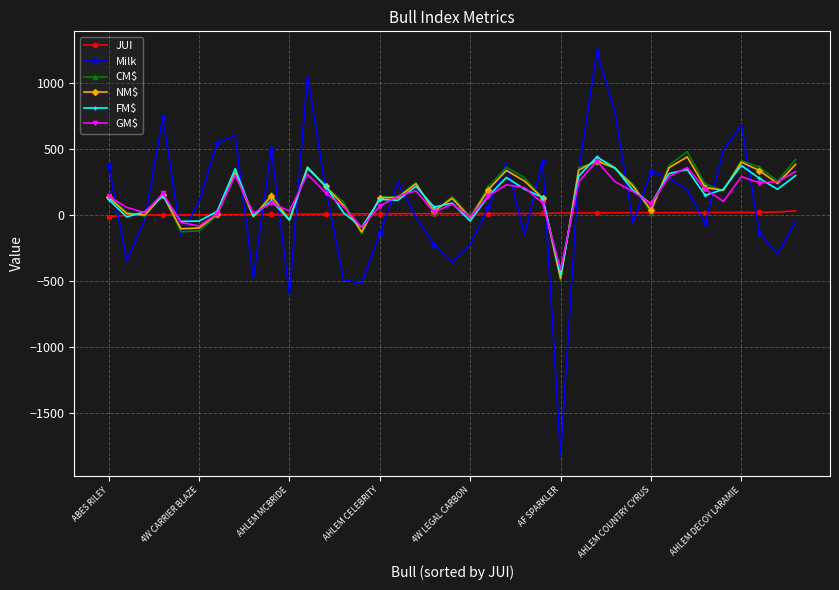

What are all the series names shown in the legend?

JUI, Milk, CM$, NM$, FM$, GM$